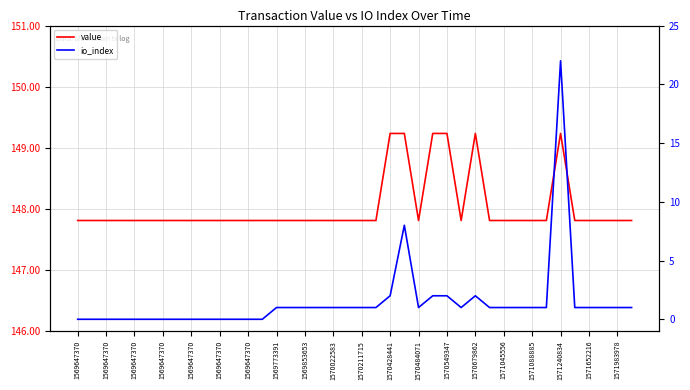

What is the difference between the maximum and minimum values in the io_index series?

22.0